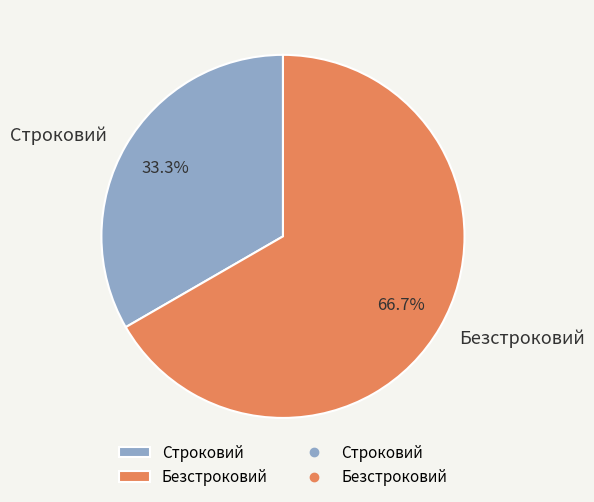

Which category has the biggest portion of the pie?

Безстроковий